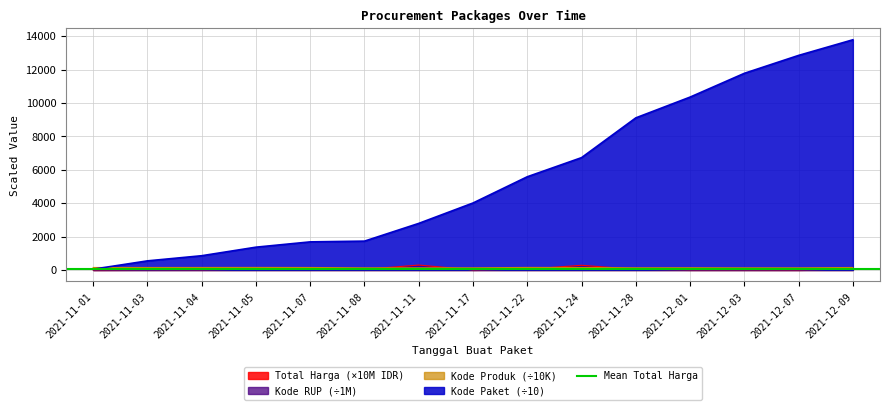

How many data points in Kode Produk are less than 147?

7